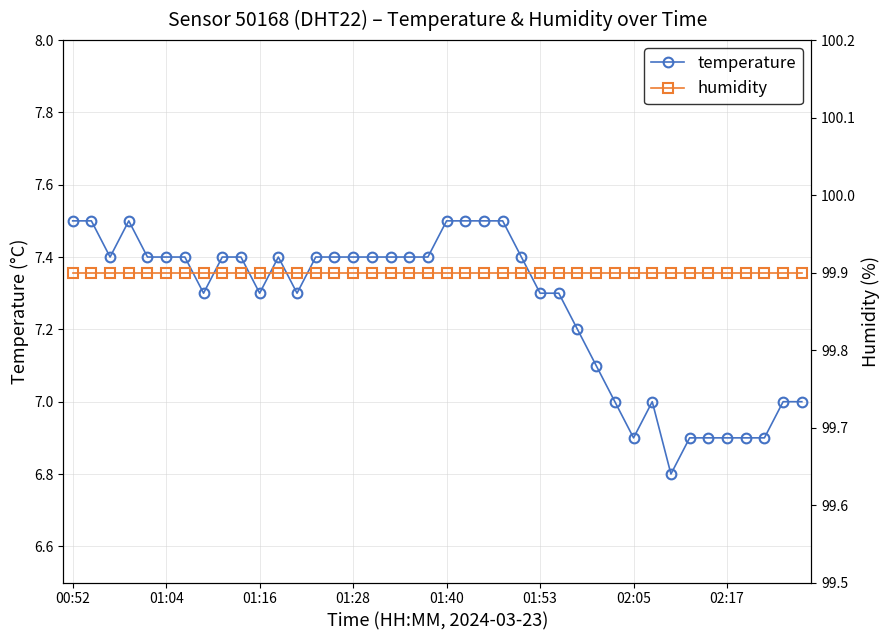

True or false: temperature has more than 2 points higher than both neighbors.

True